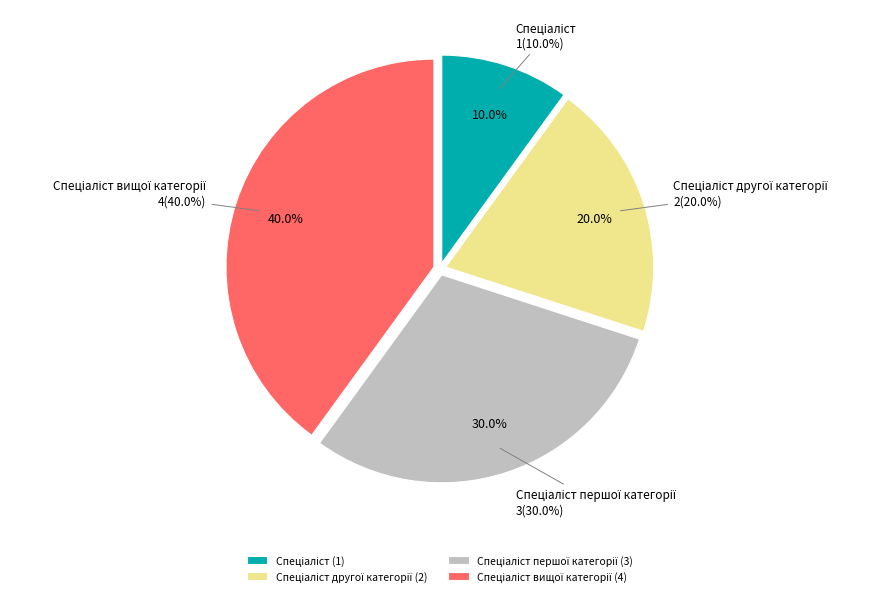

Which category has the biggest portion of the pie?

Спеціаліст вищої категорії